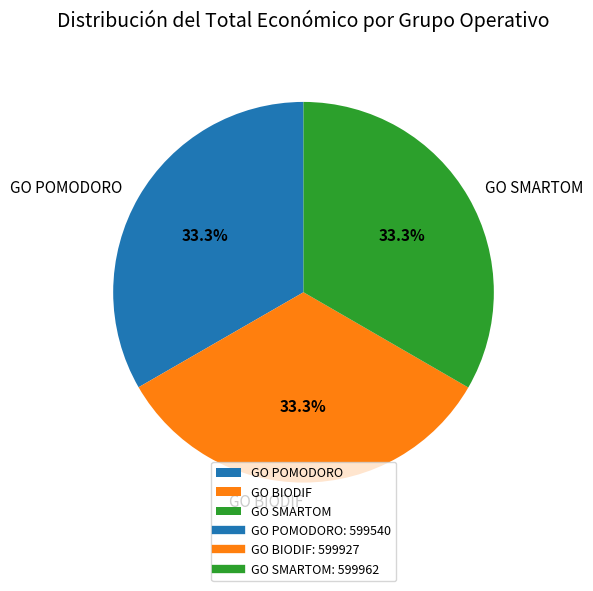

Does GO BIODIF represent more than half of the total?

No